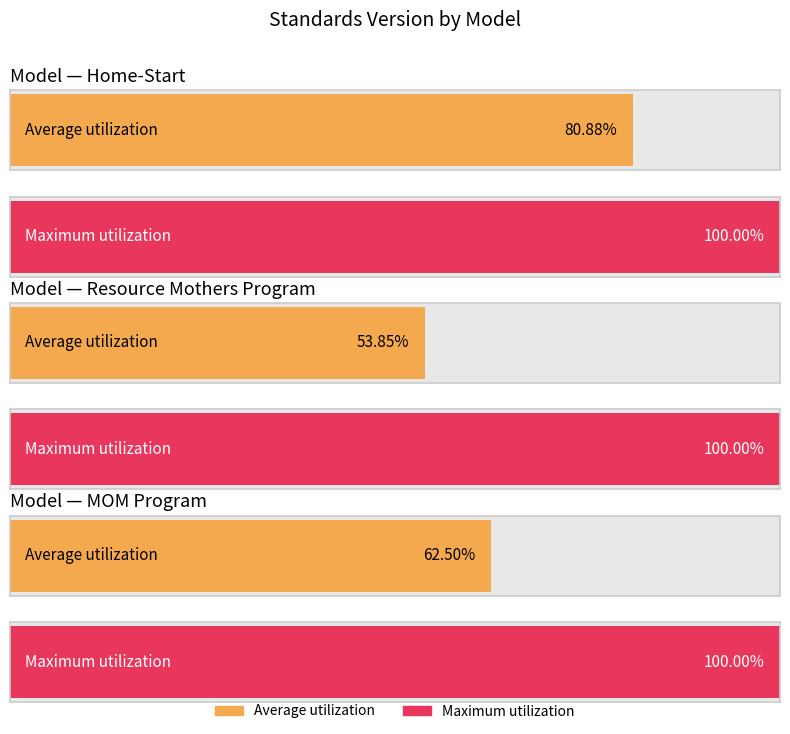

What position from the left is Resource Mothers Program?

2